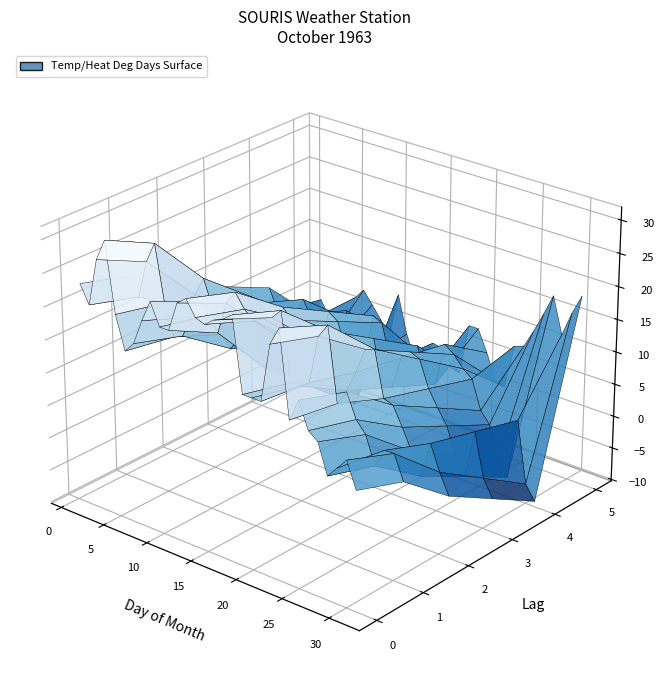

Reading left to right, what are all the values shown in this chart?

Max Temp (°C): 23.3	20.6	27.8	31.1	20.6	15.6	17.2	21.1	24.4	21.1	21.1	25.6	26.7	24.4	23.9	25.0	25.6	26.7	15.6	15.6	15.6	24.4	27.2	14.4	17.8	13.9	12.8	8.3	10.0	11.7	7.8
Min Temp (°C): 9.4	6.1	3.9	6.7	9.4	6.7	1.7	1.7	2.2	10.0	-4.4	2.8	10.6	10.0	4.4	3.9	4.4	8.3	3.3	3.3	10.0	8.9	7.2	6.1	1.7	0.0	-5.0	-7.2	2.2	-7.2	-9.4
Mean Temp (°C): 16.4	13.4	15.9	18.9	15.0	11.2	9.5	11.4	13.3	15.6	8.4	14.2	18.7	17.2	14.2	14.5	15.0	17.5	9.5	9.5	12.8	16.7	17.2	10.3	9.8	7.0	3.9	0.6	6.1	2.3	-0.8
Heat Deg Days (°C): 1.6	4.6	2.1	0.0	3.0	6.8	8.5	6.6	4.7	2.4	9.6	3.8	0.0	0.8	3.8	3.5	3.0	0.5	8.5	8.5	5.2	1.3	0.8	7.7	8.2	11.0	14.1	17.4	11.9	15.7	18.8